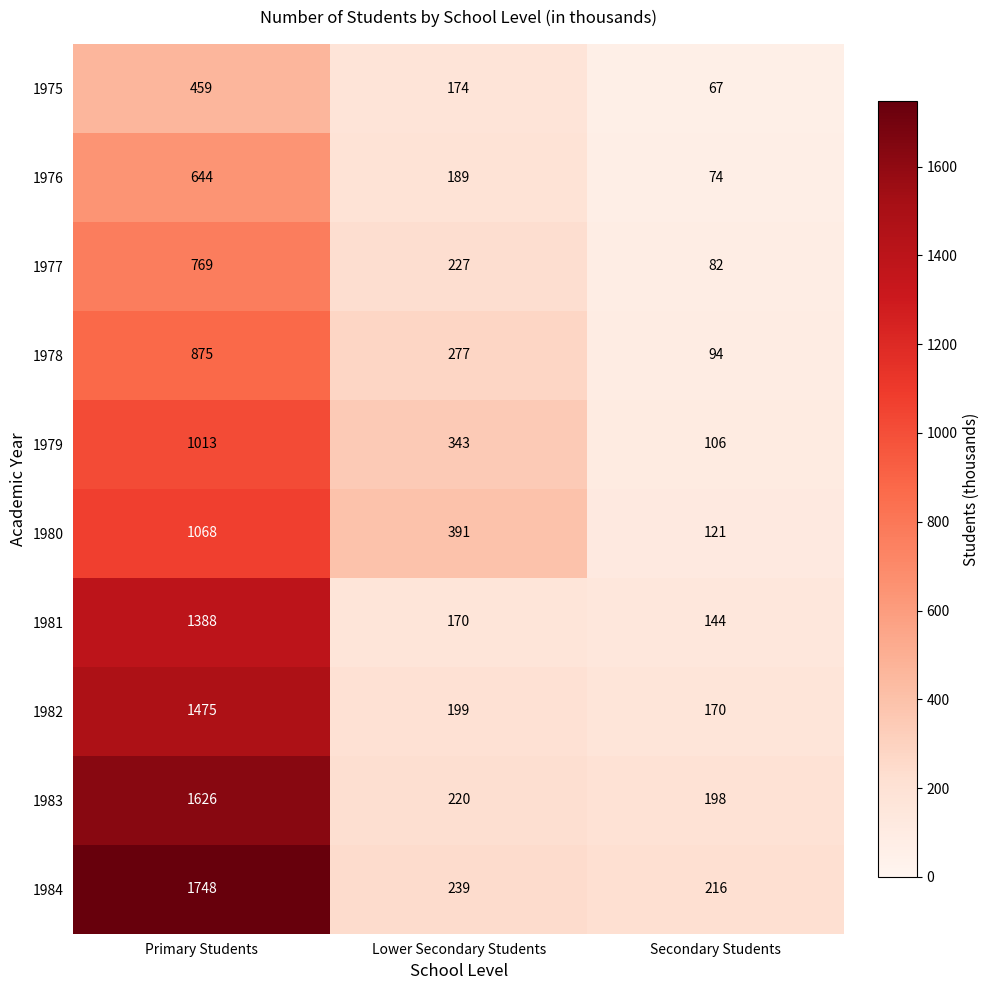

What is the total value across all series at Lower Secondary Students?

2429